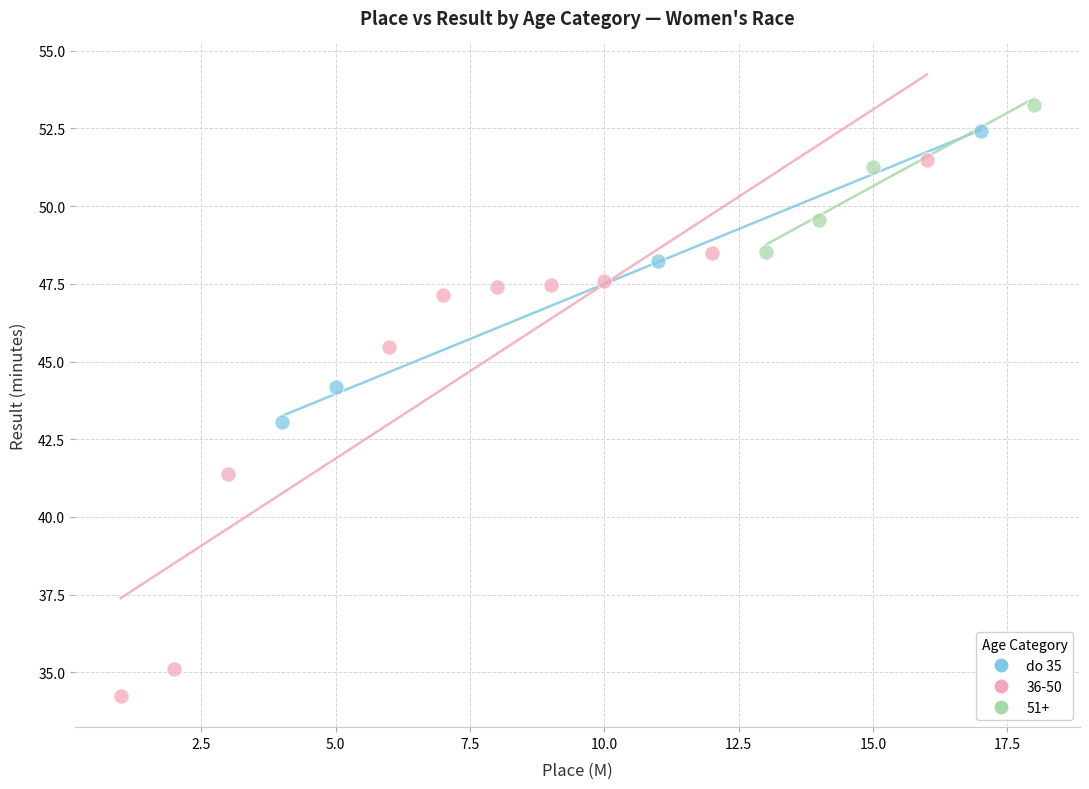

Which series reaches the minimum Y coordinate?

36-50